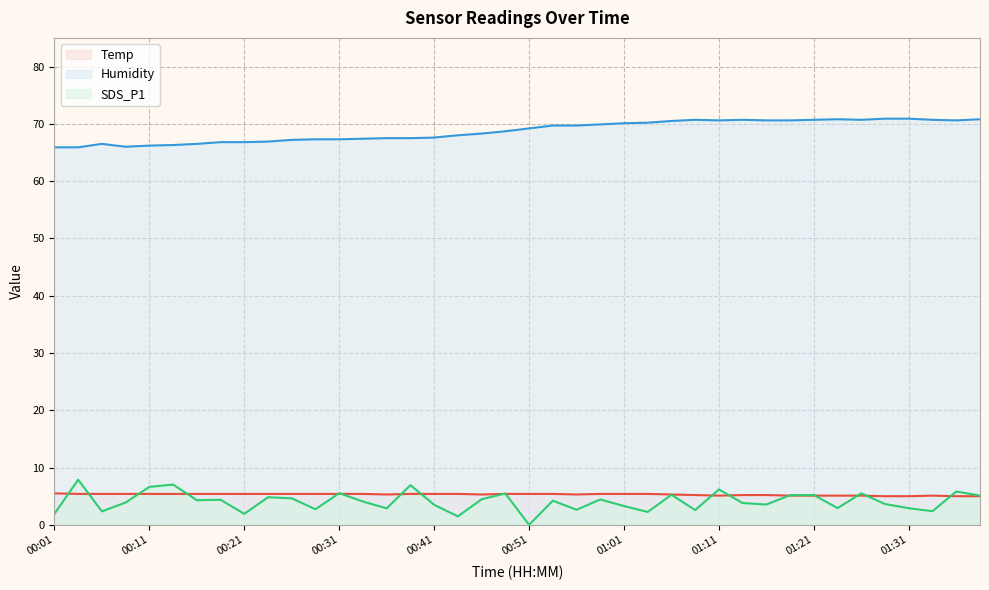

True or false: SDS_P1 and Humidity intersect in this chart.

False